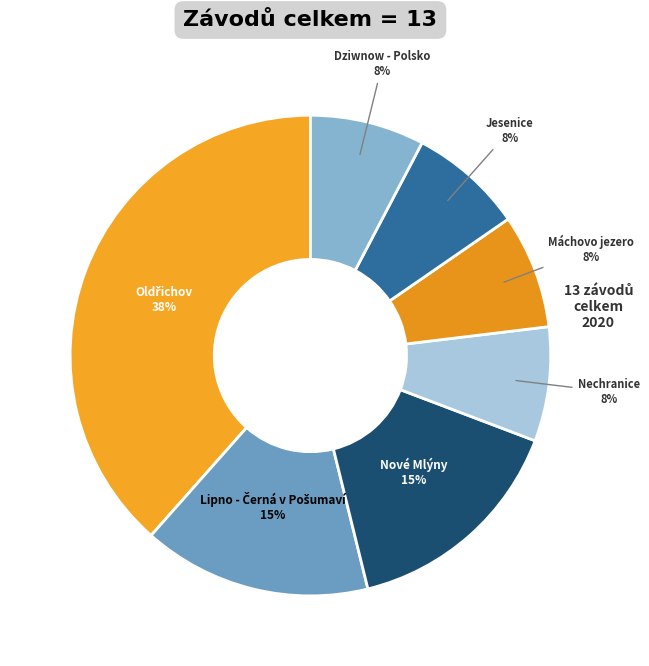

How many slices are in this pie chart?

7